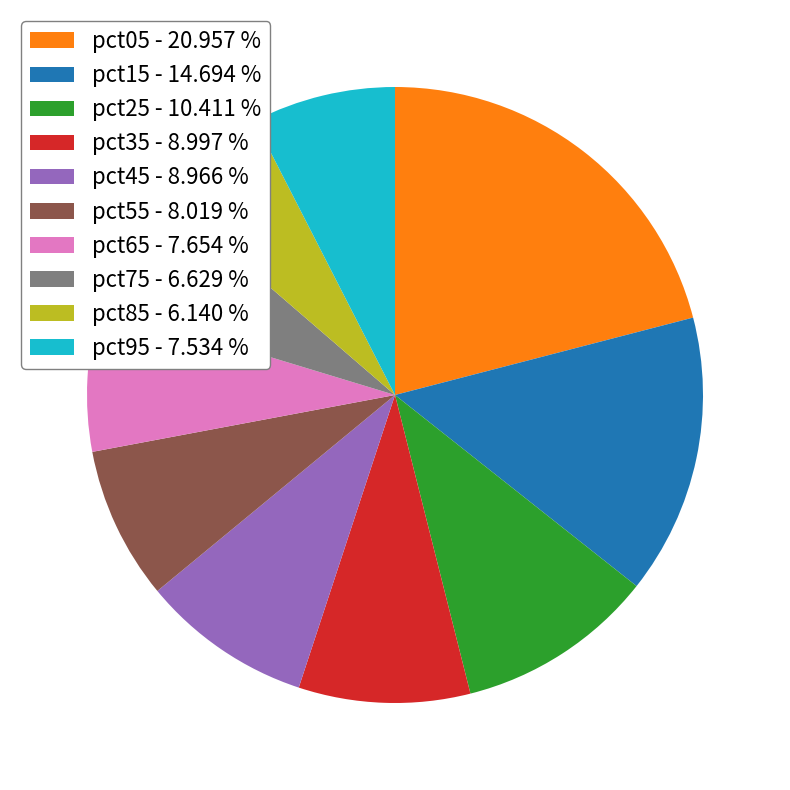

Is it true that pct05 is 21% of the pie?

True